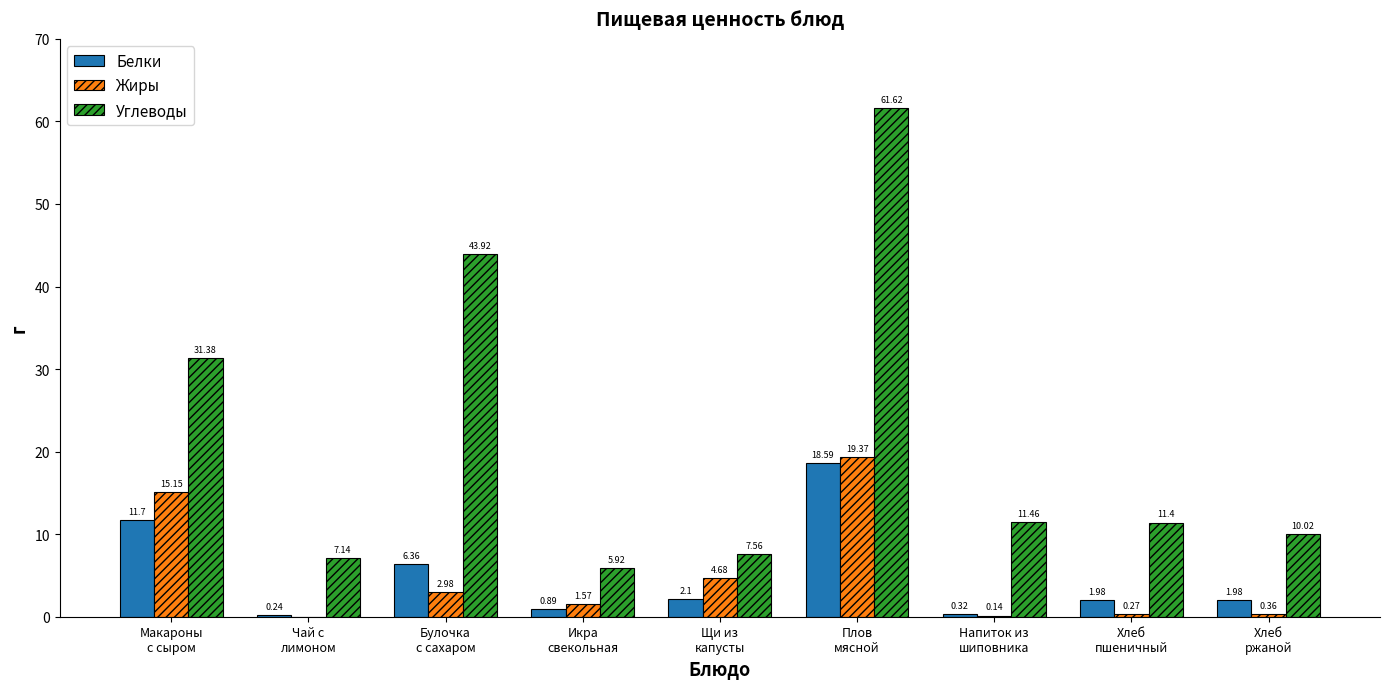

Are the bars horizontal?

No